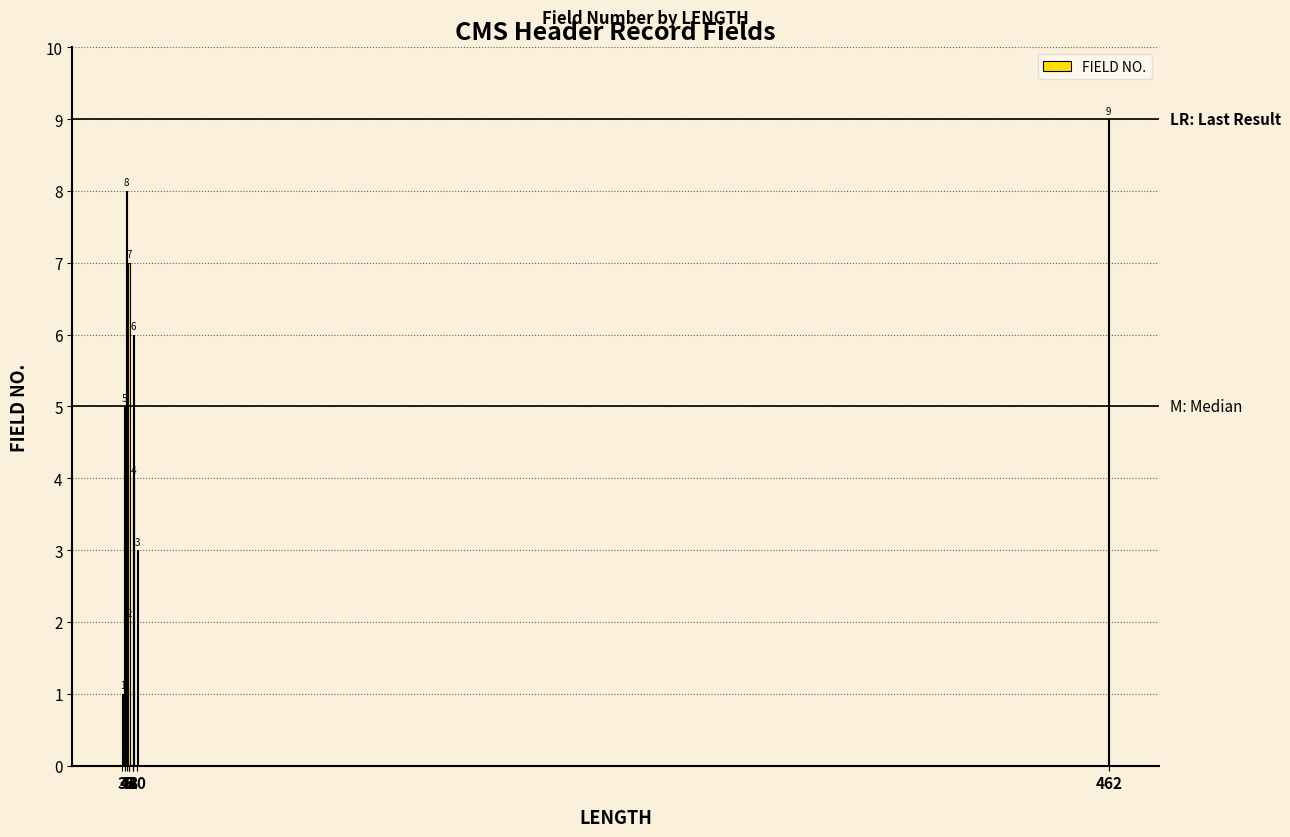

What is the difference between the second highest and second lowest values?

6